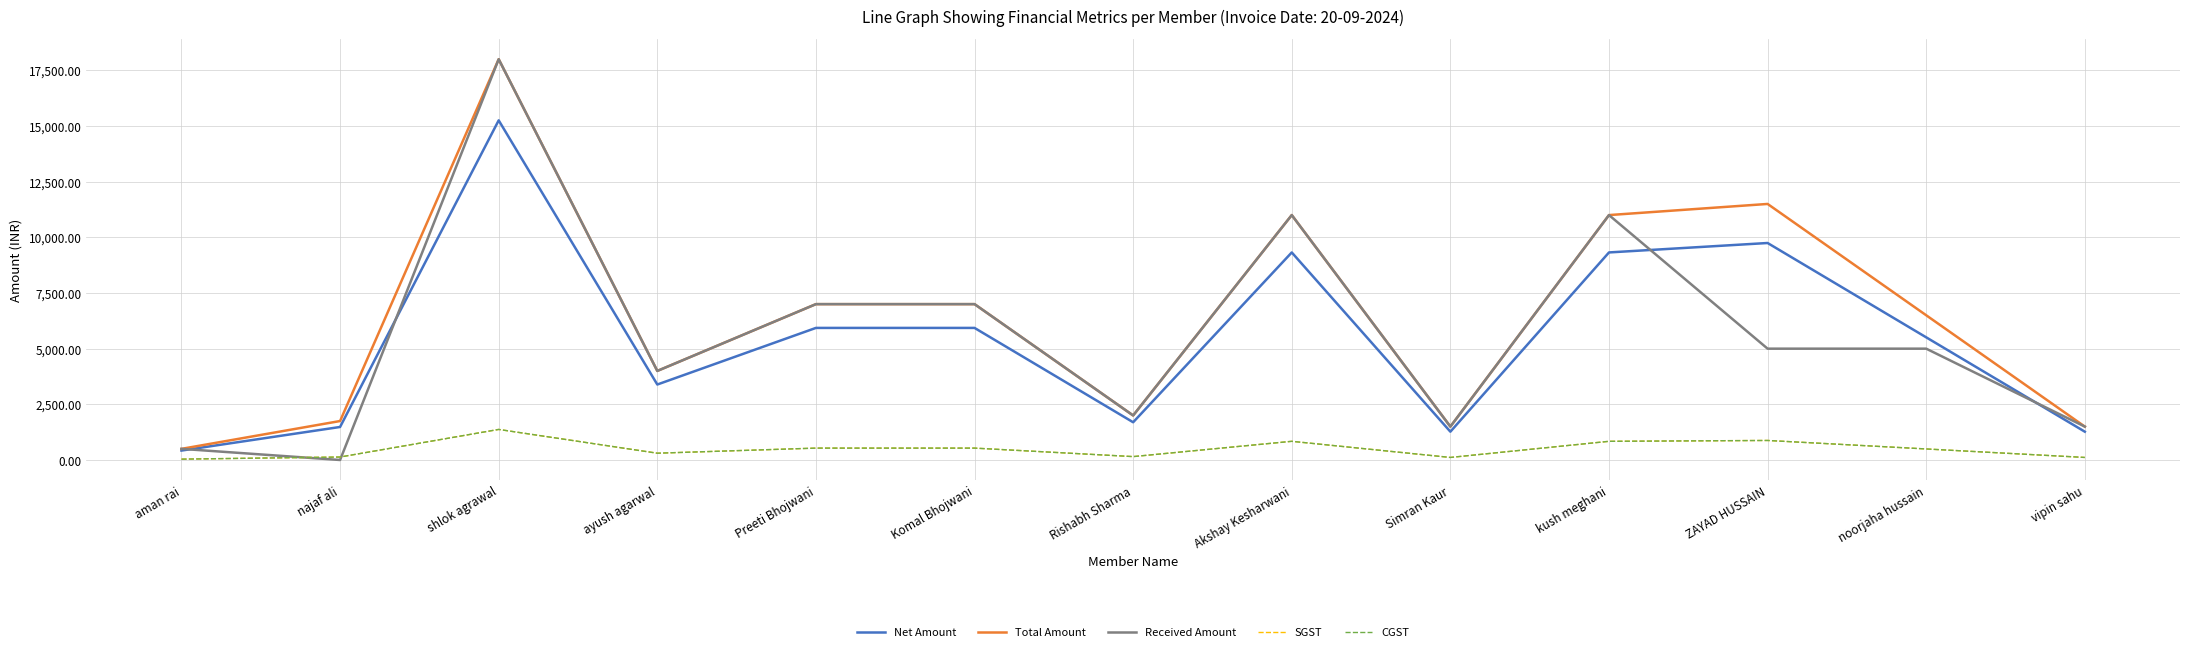

Between ayush agarwal and Simran Kaur, which is larger?

ayush agarwal